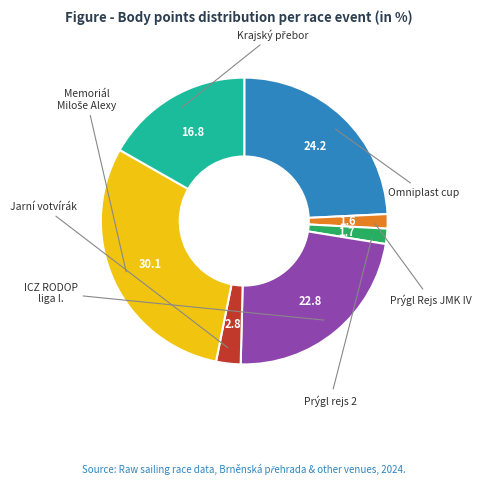

How many segments does this pie chart have?

7